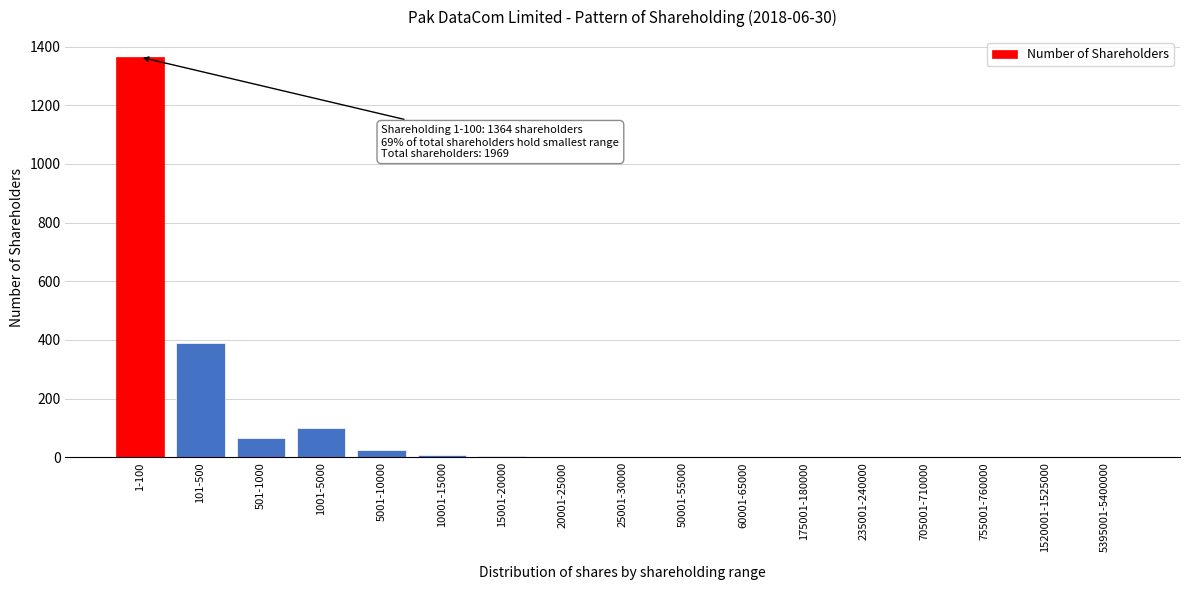

At which label is the value closest to 682?

101-500